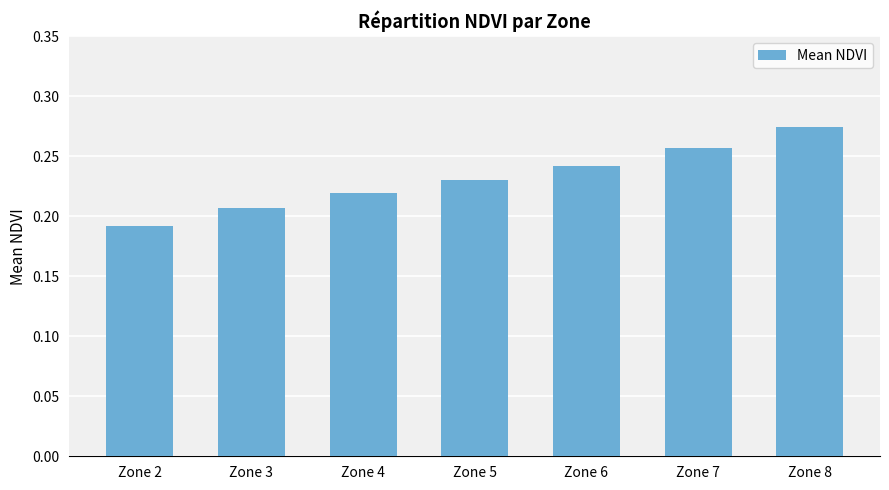

What is the difference between the maximum and minimum values?

0.1